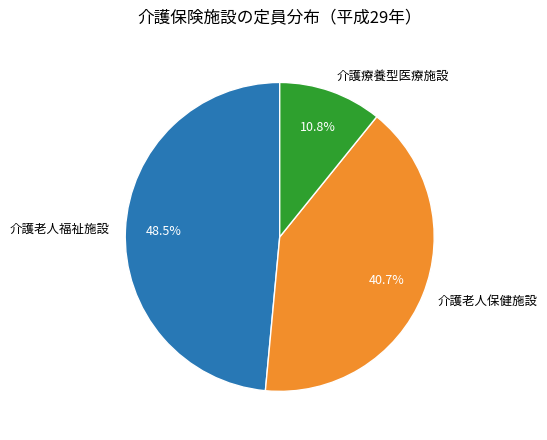

Is the sum of 介護療養型医療施設 and 介護老人福祉施設 greater than half?

Yes